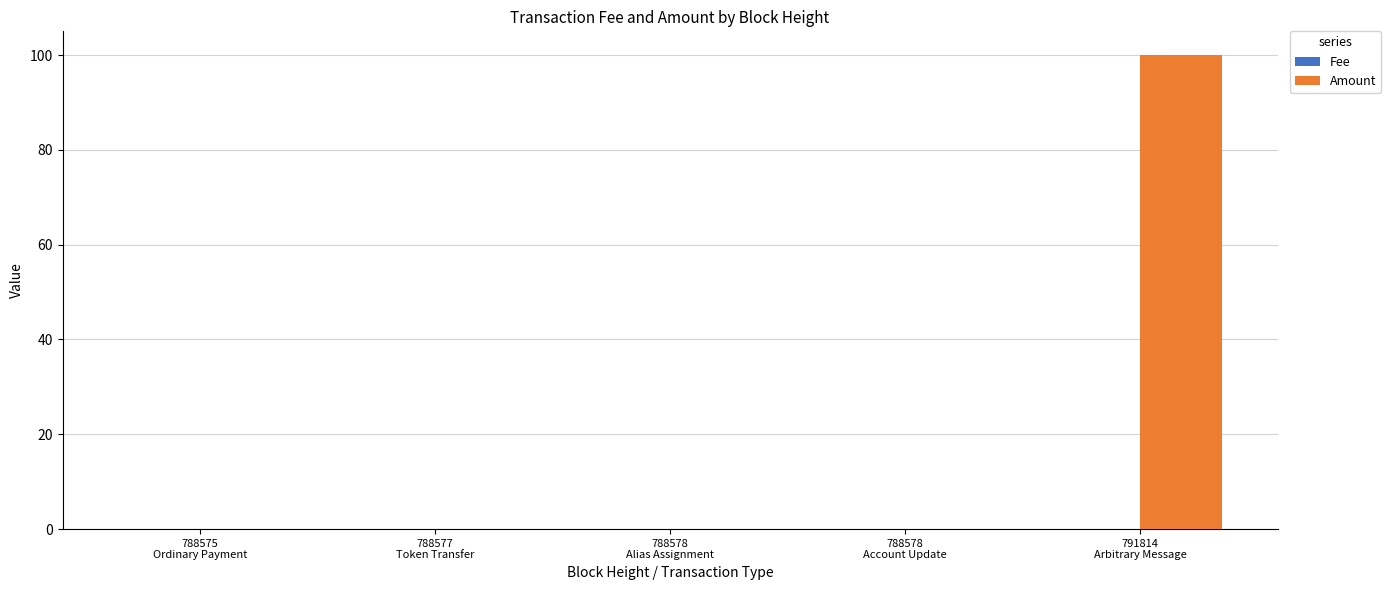

What is the maximum value for Amount?

100.0